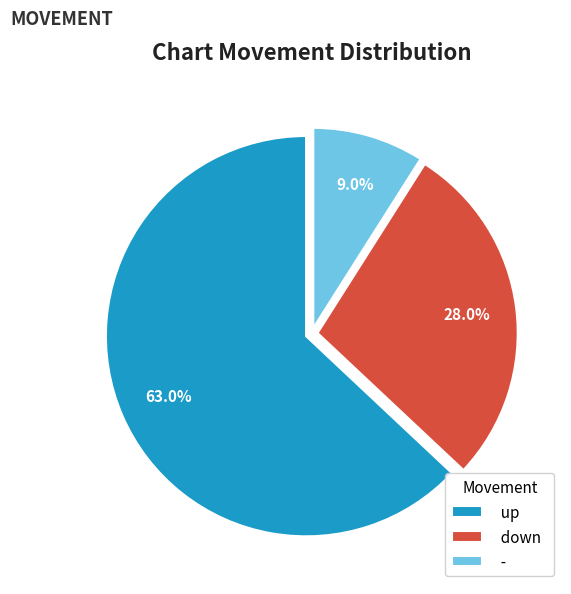

What is the total percentage of down and -?

37.0%